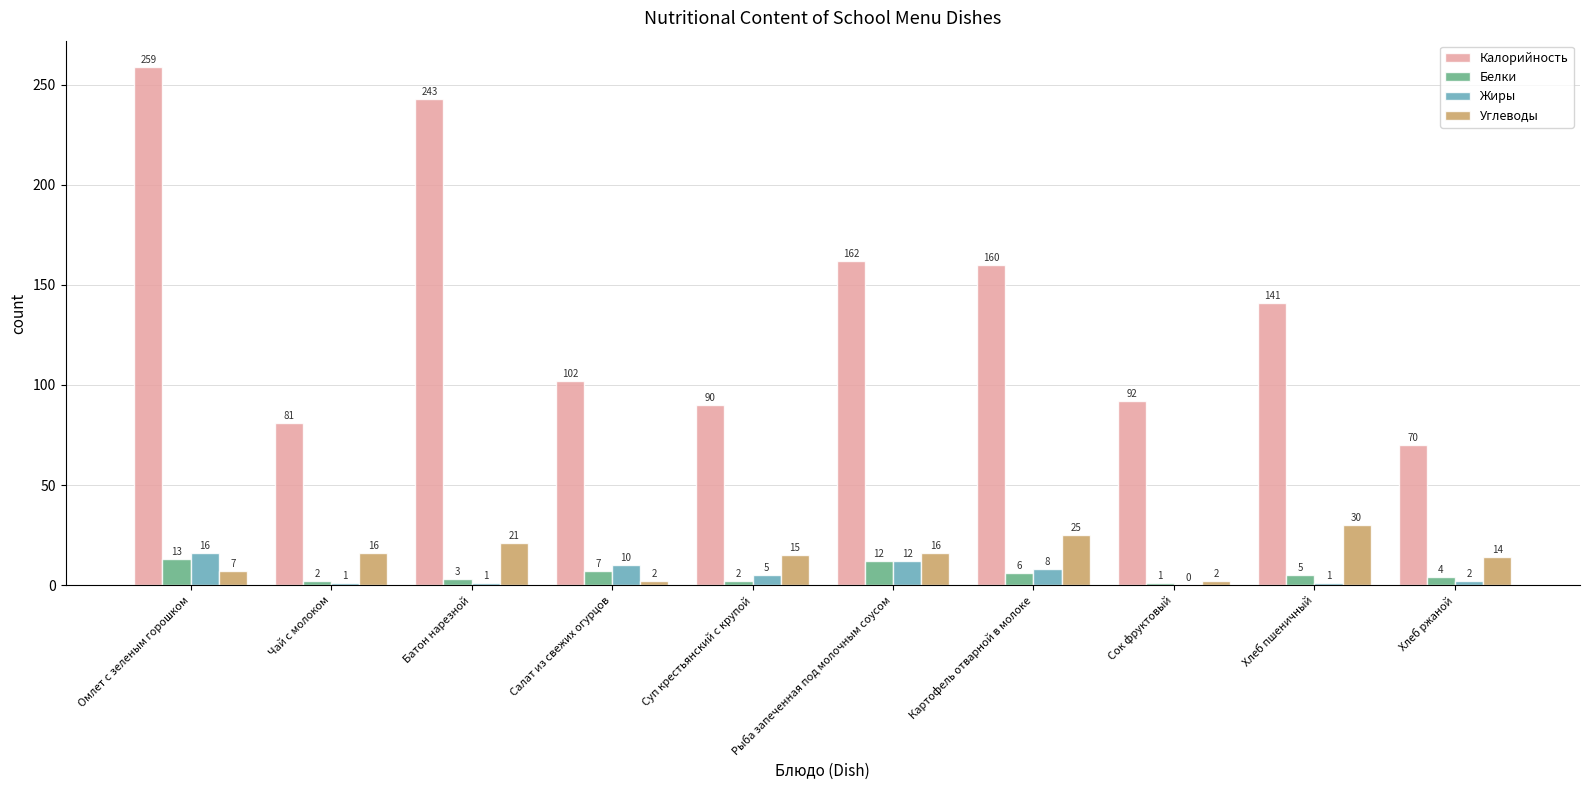

Between Батон нарезной and Хлеб пшеничный, which series saw the biggest shift?

Калорийность